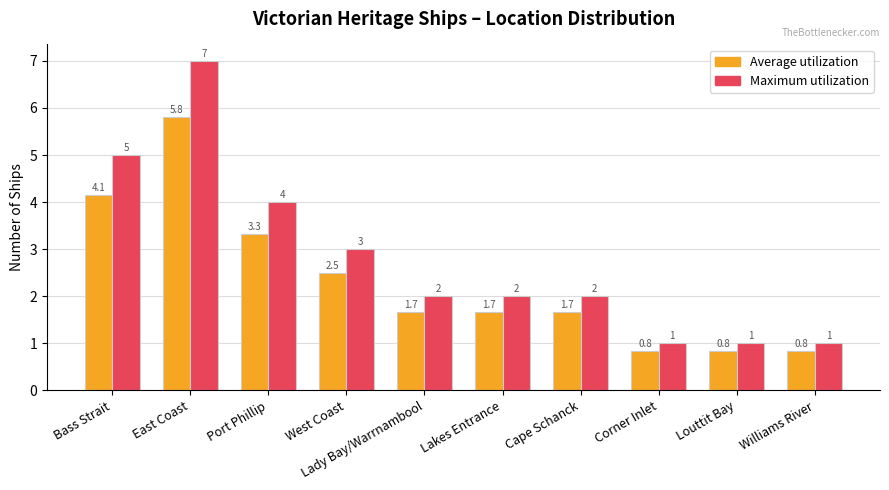

What are all the series names shown in the legend?

Average utilization, Maximum utilization